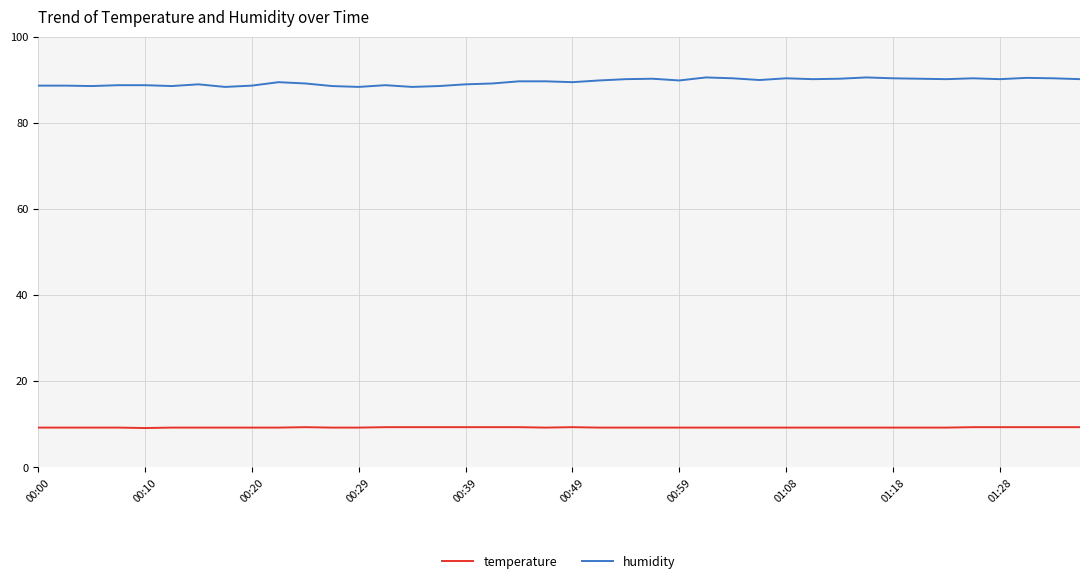

How many series are shown in this chart?

2